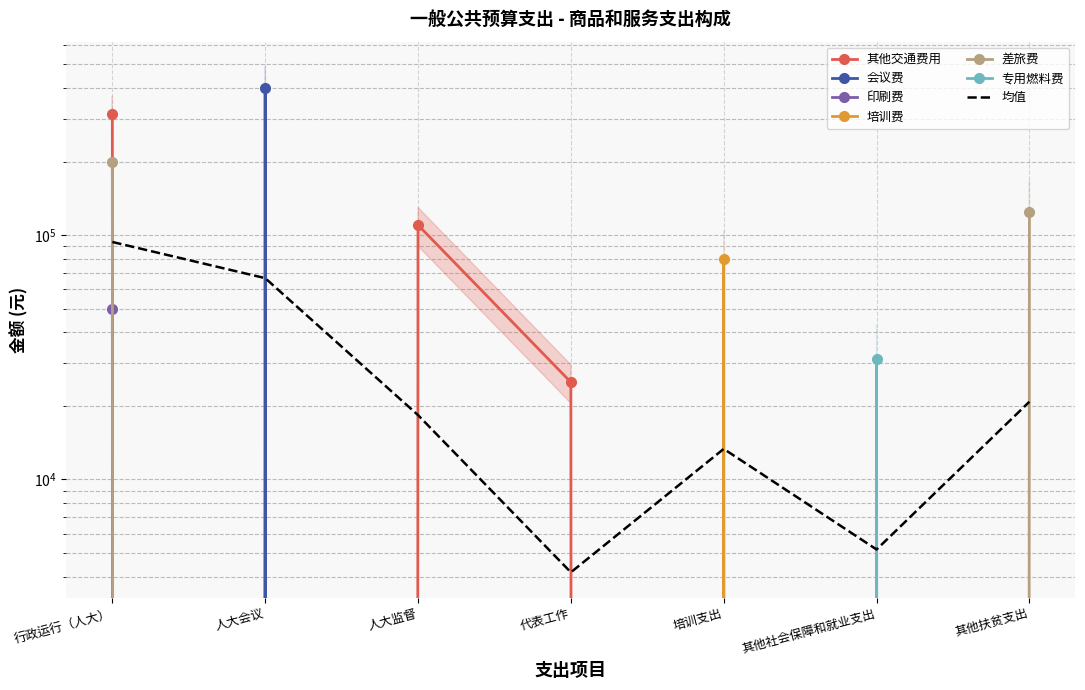

Is it true that 其他交通费用 equals -151064 at 培训支出?

False